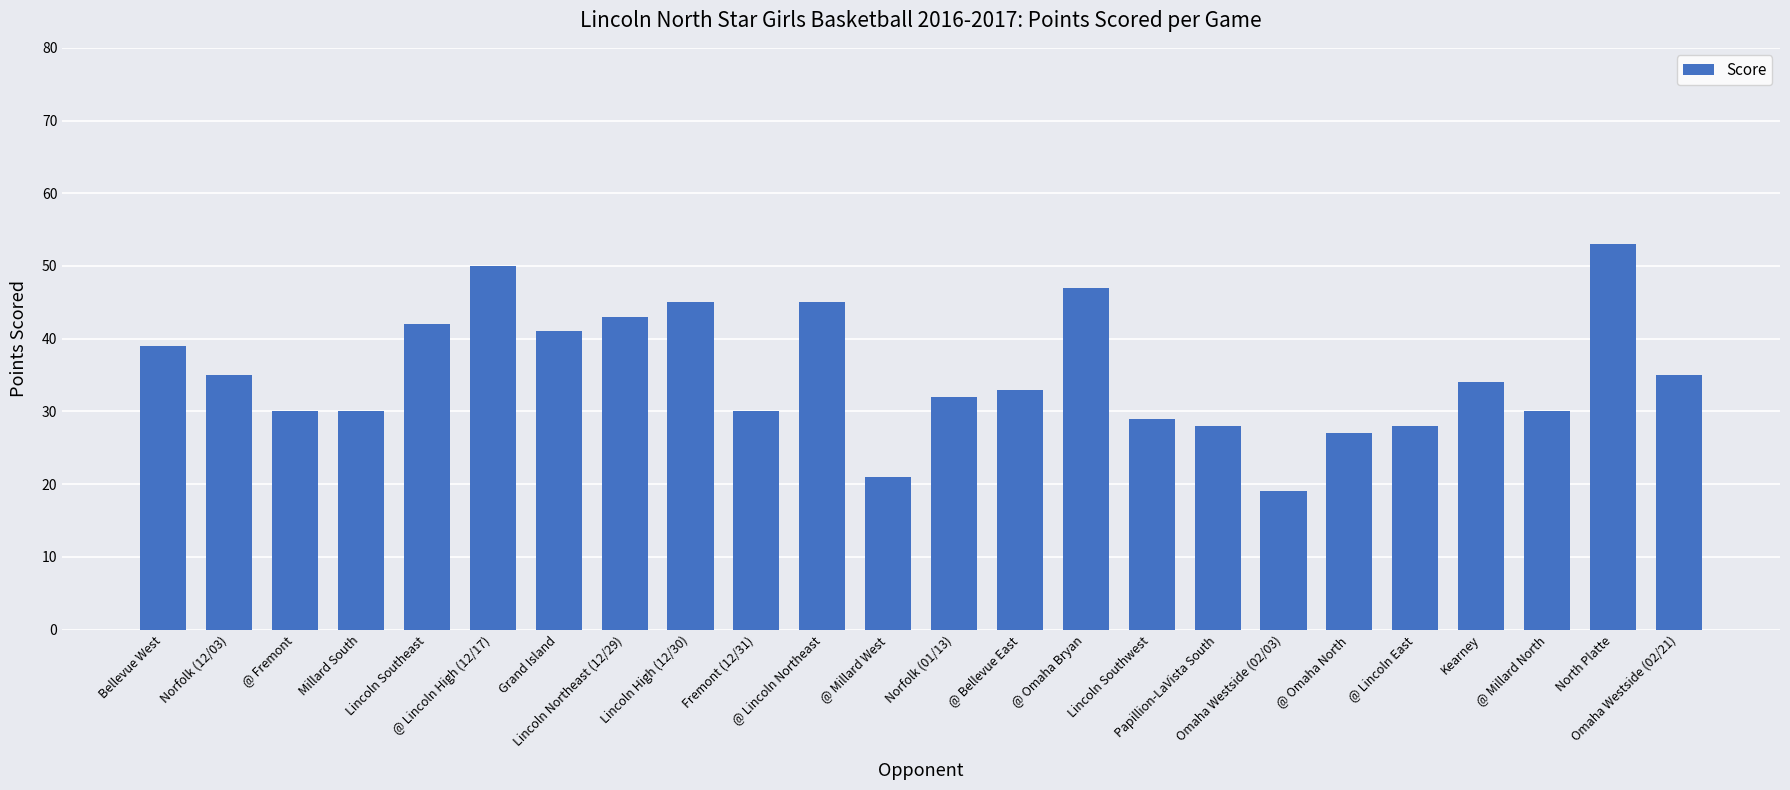

How many values are below 34?

12